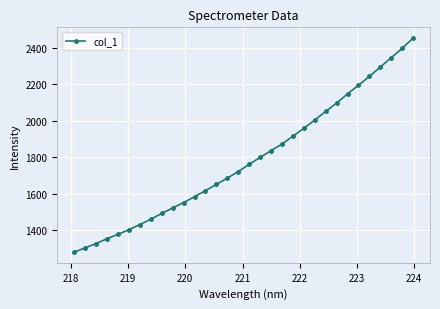

Count the number of values greater than 1761.

16